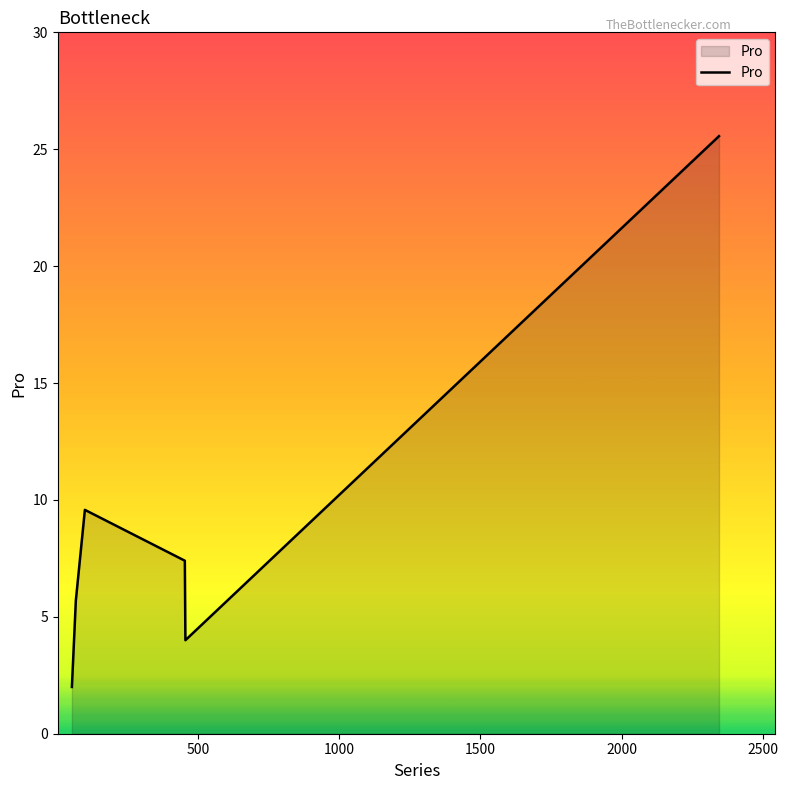

What is the sum of all values?

54.2